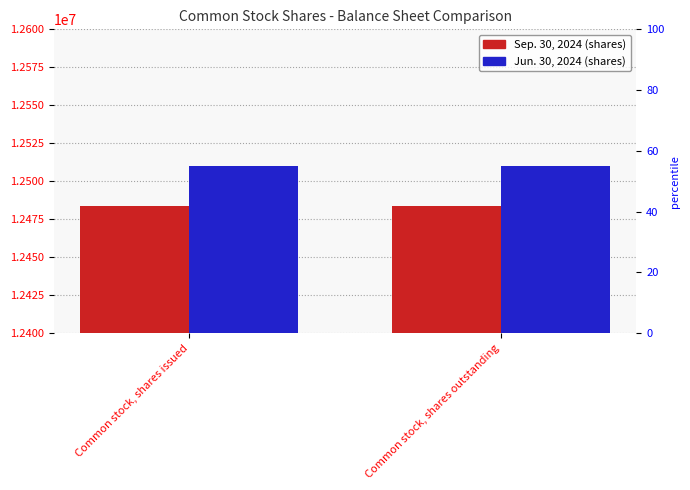

What is the approximate value of Jun. 30, 2024 at Common stock, shares issued?

12510000